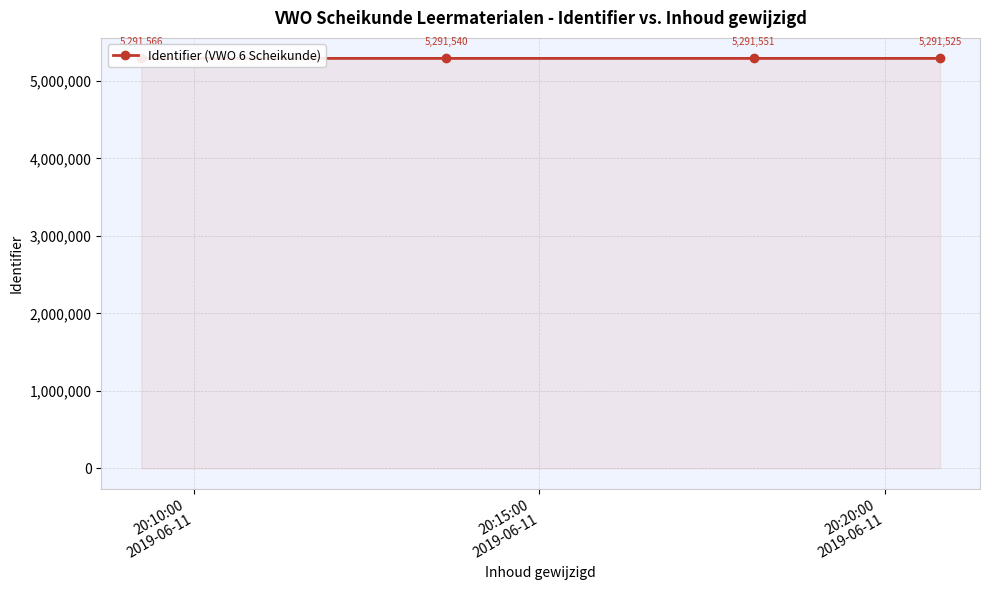

Approximately how many times larger is the value at 20:15:00
2019-06-11 compared to 20:20:00
2019-06-11?

1.0